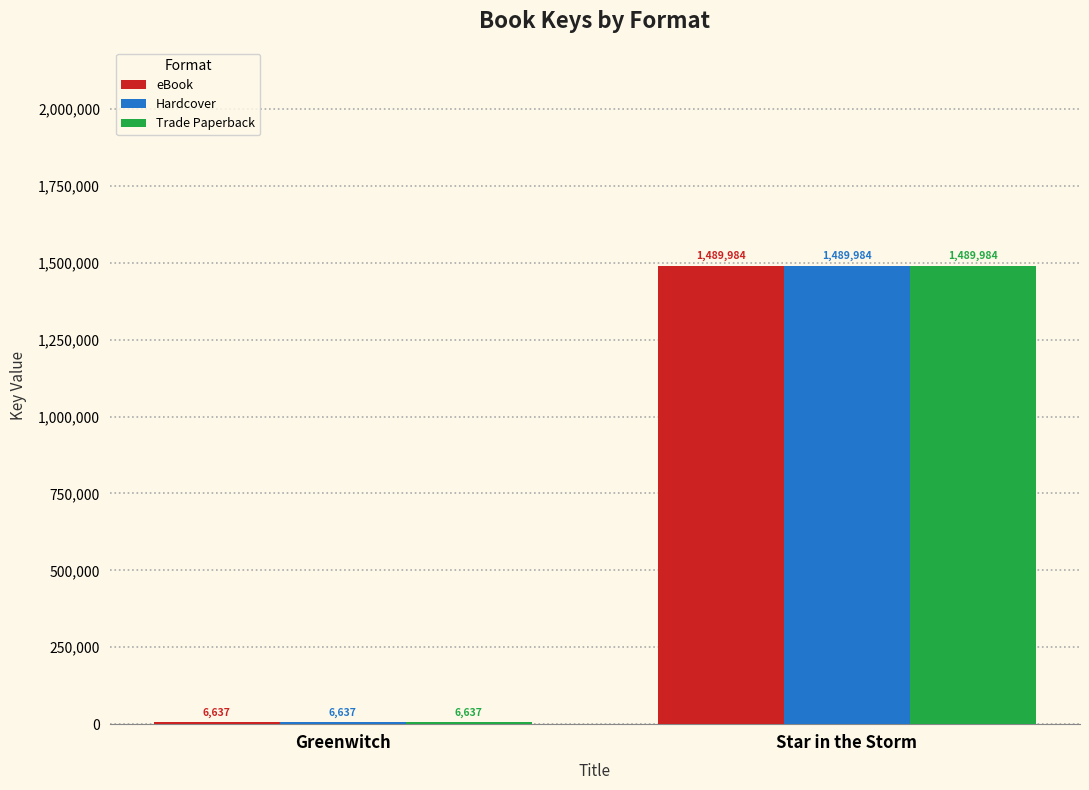

At which label is eBook closest to 748310?

Greenwitch